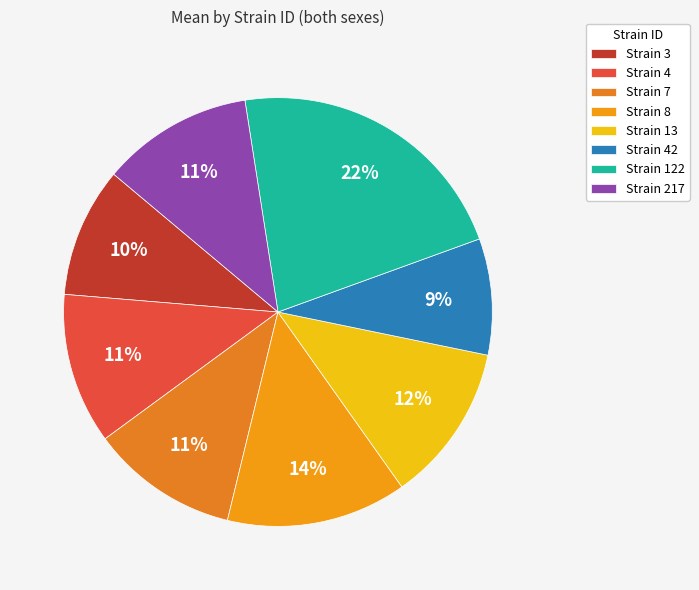

How many segments does this pie chart have?

8